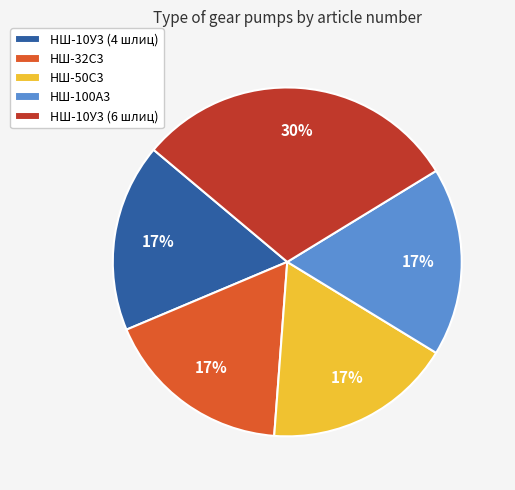

To the nearest percent, what is the average slice percentage?

20%